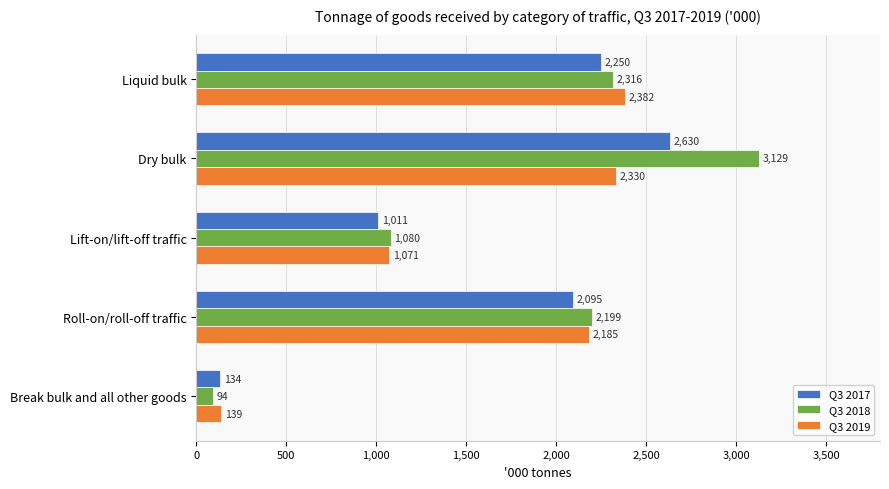

True or false: Q3 2018 has a value of 2199 at Roll-on/roll-off traffic.

True